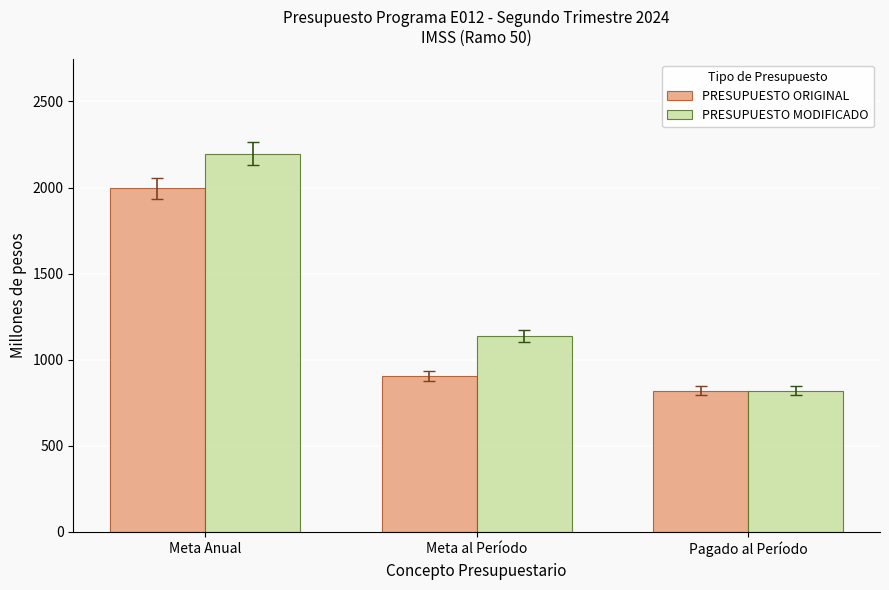

How many categories are shown in the chart?

3